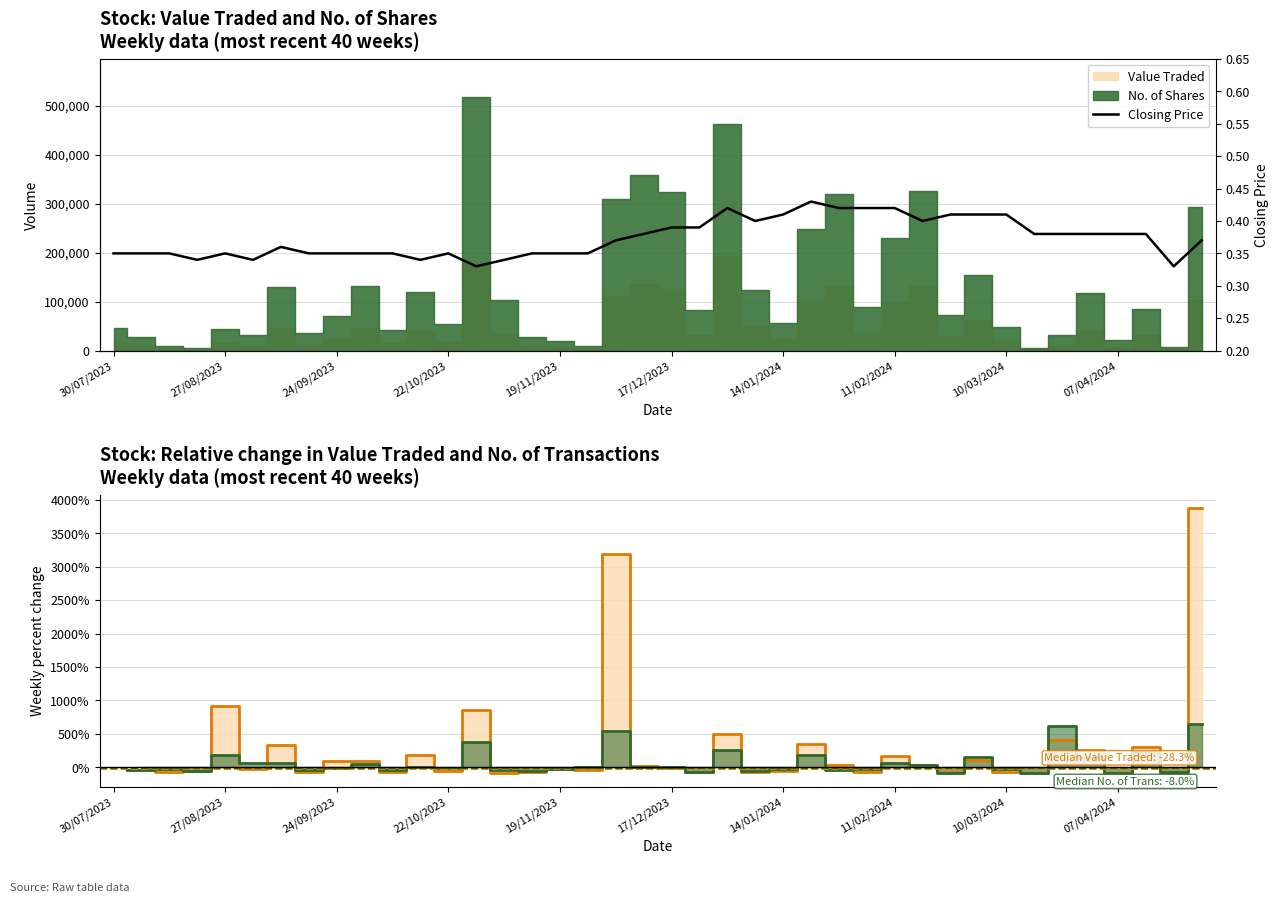

The No. of Trans % change (line) series shows -32.7 at 10/03/2024. True or false?

True